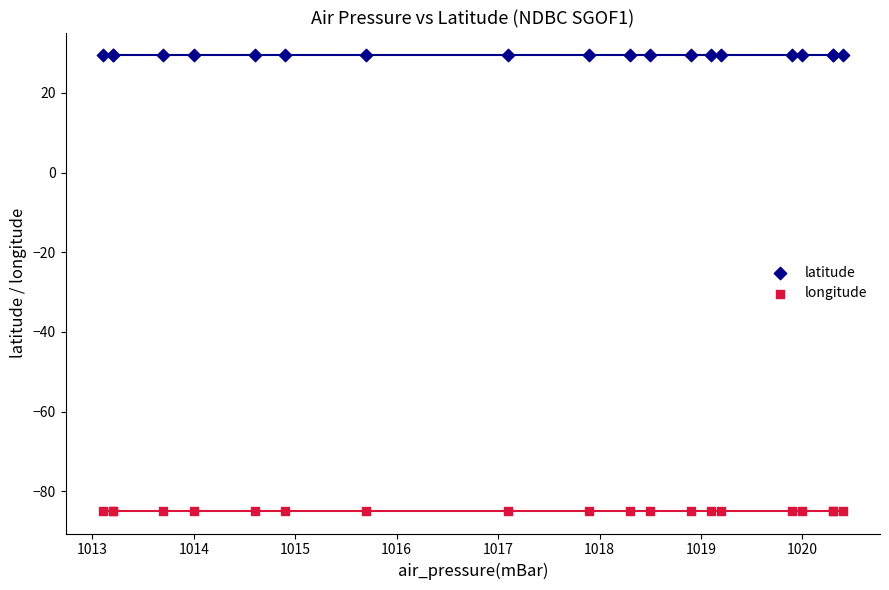

Which series contains the highest Y value?

latitude